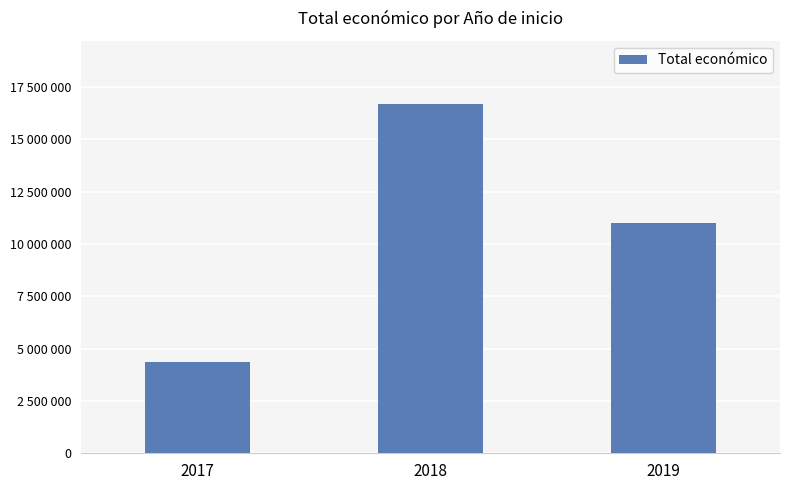

Where does the data first go above 11000171?

2018